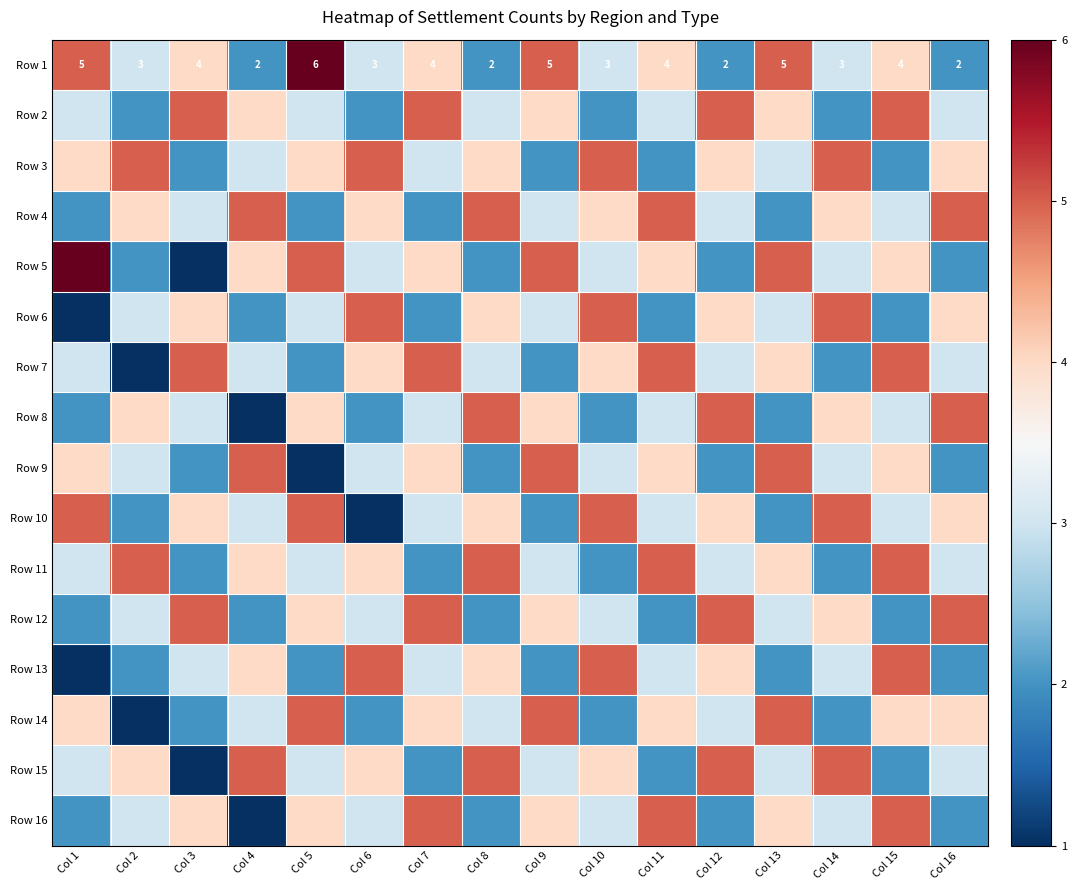

What is the difference between the second highest and second lowest values in the Row 1 series?

3